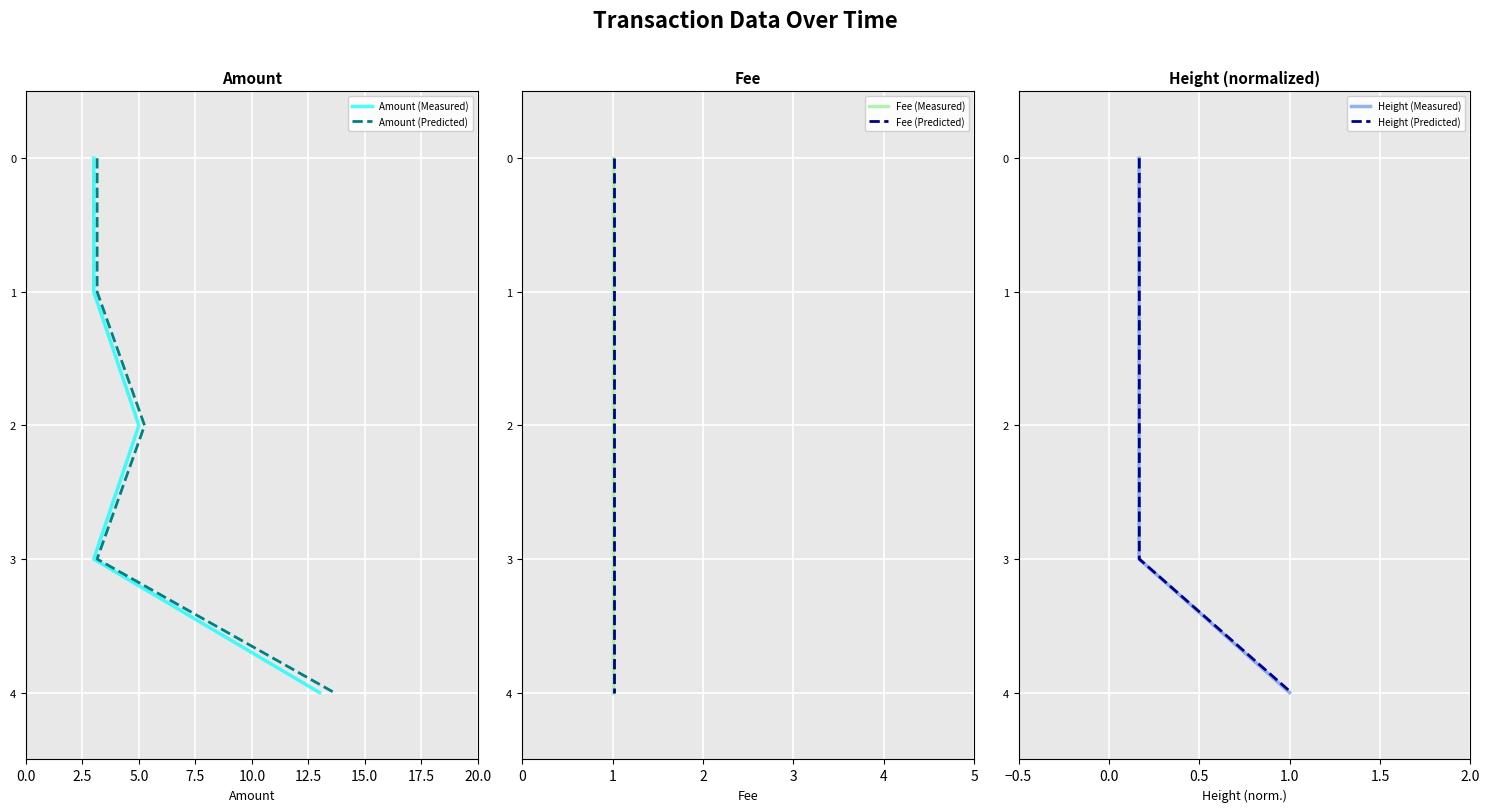

Which series has the largest total across all categories?

Amount (Measured)